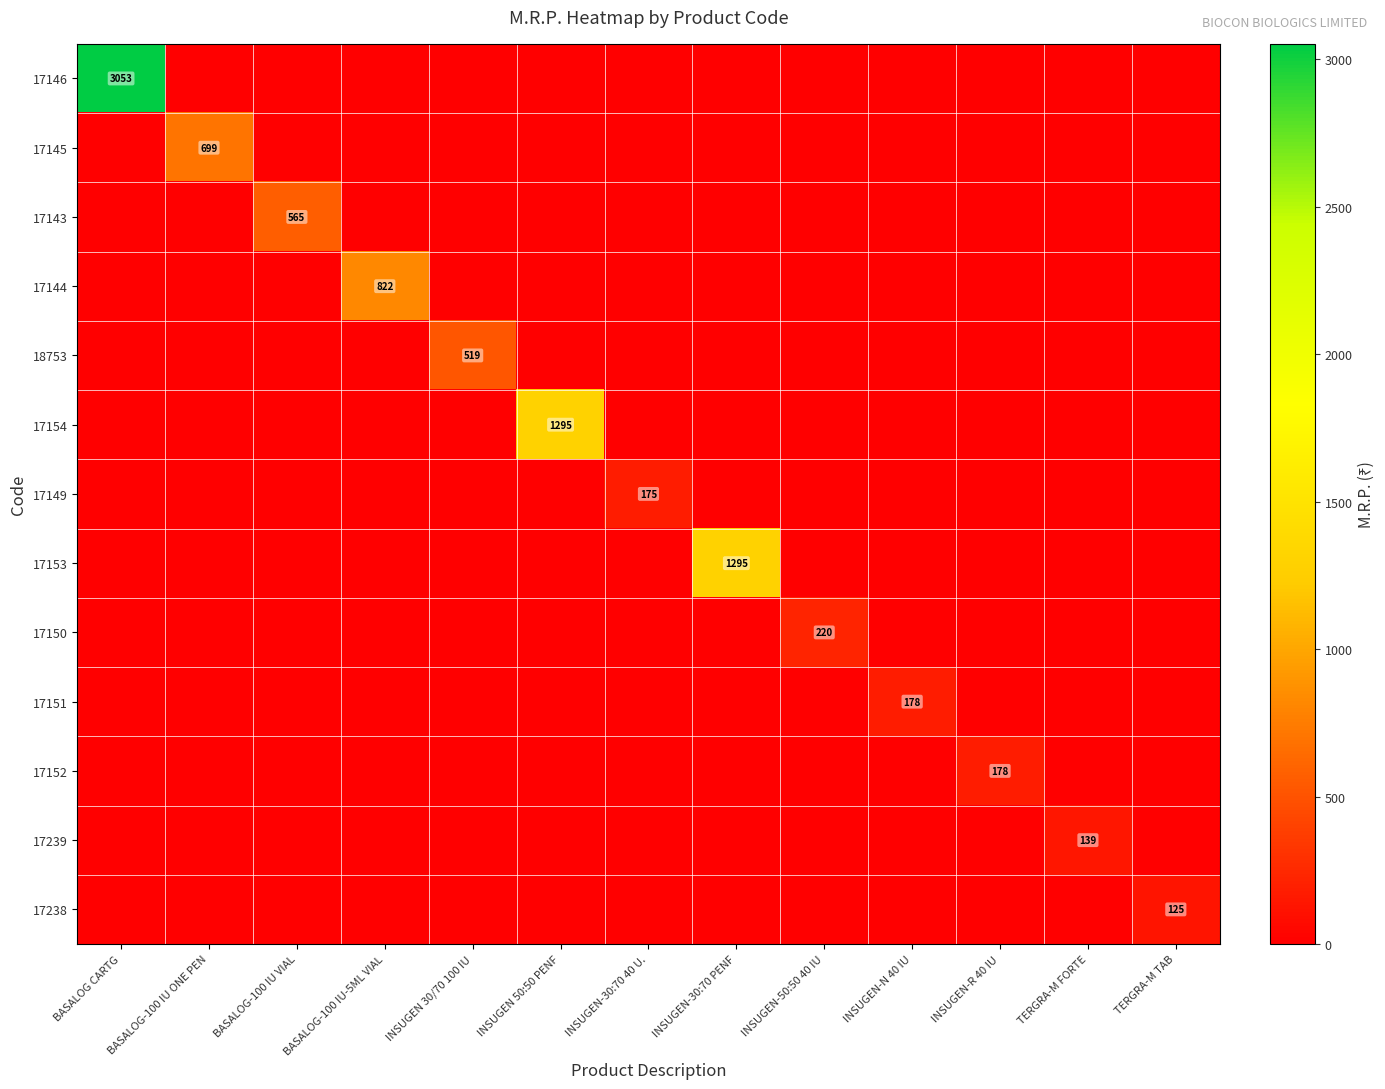

At how many categories does at least one series exceed 1716?

1